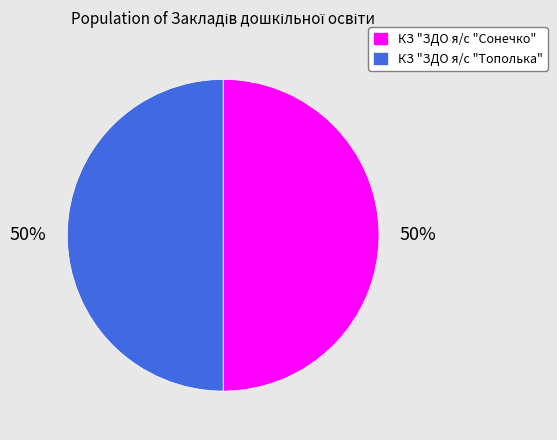

Do КЗ "ЗДО я/с "Тополька" and КЗ "ЗДО я/с "Сонечко" together represent more than half of the pie?

Yes